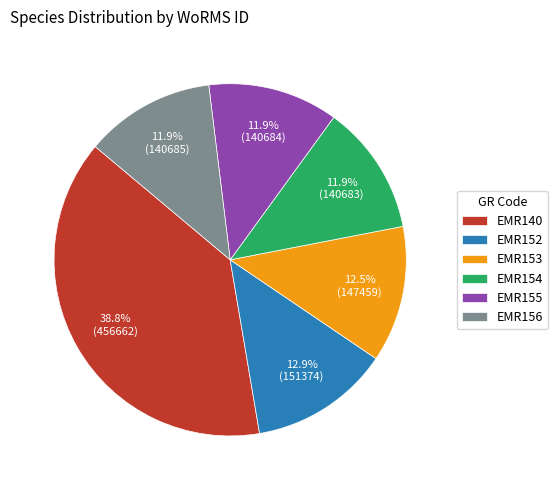

How much of the chart is everything except EMR153?

87.5%